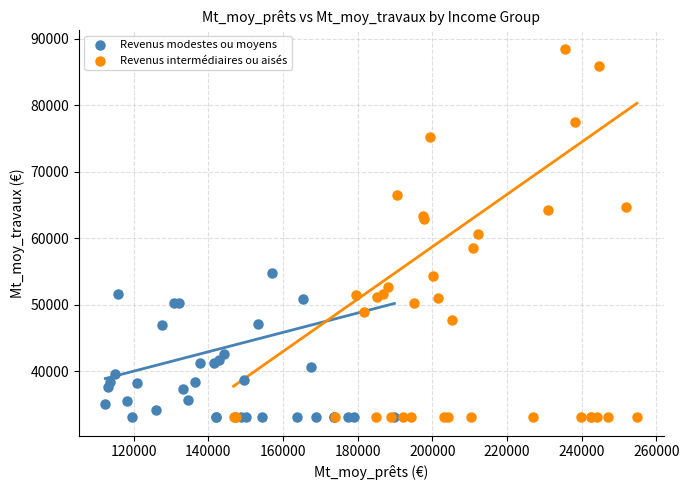

Which series contains the highest Y value?

Revenus intermédiaires ou aisés